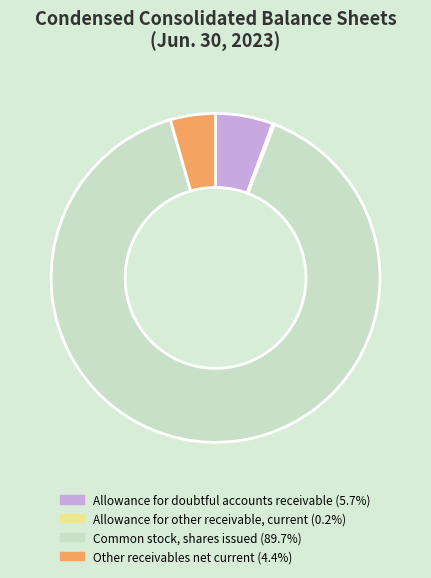

Approximately how many times larger is the value at Common stock, shares issued compared to Allowance for doubtful accounts receivable?

15.8